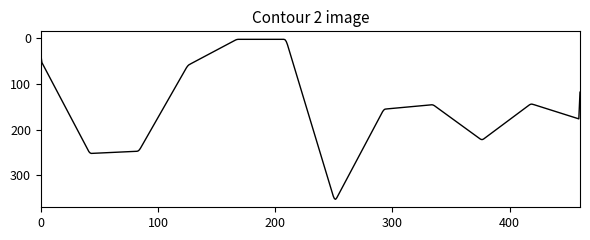

What is the difference between the maximum and minimum values?

350.3